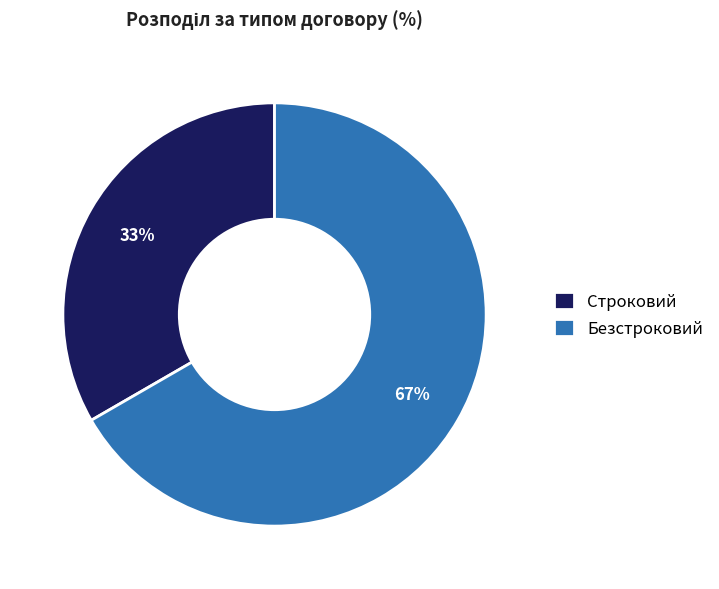

What is the majority slice?

Безстроковий